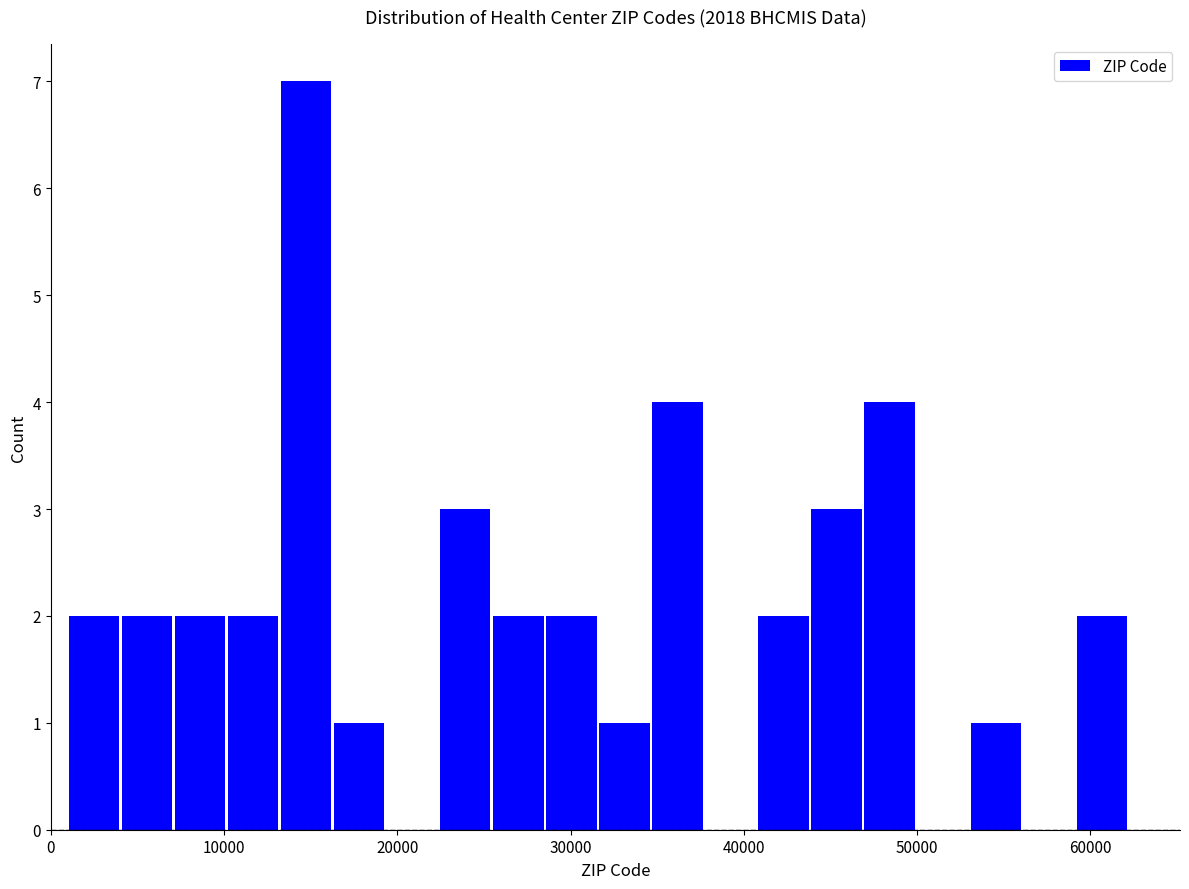

Around what value on the x-axis is the tallest bar? Give the approximate position of its centre, as read against the axis.

15000